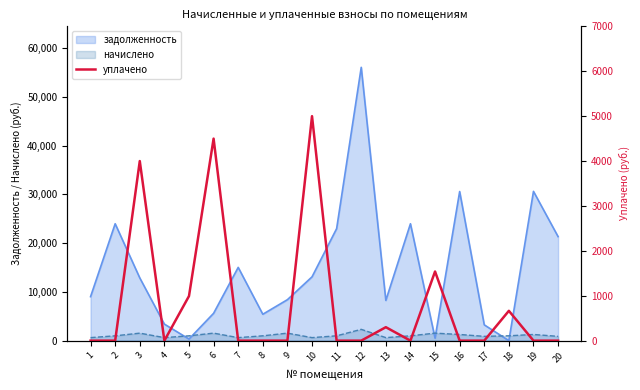

Reading right to left, list all the values displayed in this chart.

20=0.0	19=0.0	18=664.3	17=0.0	16=0.0	15=1540.5	14=0.0	13=300.0	12=0.0	11=0.0	10=5000.0	9=0.0	8=0.0	7=0.0	6=4500.0	5=992.5	4=0.0	3=4000.0	2=0.0	1=0.0